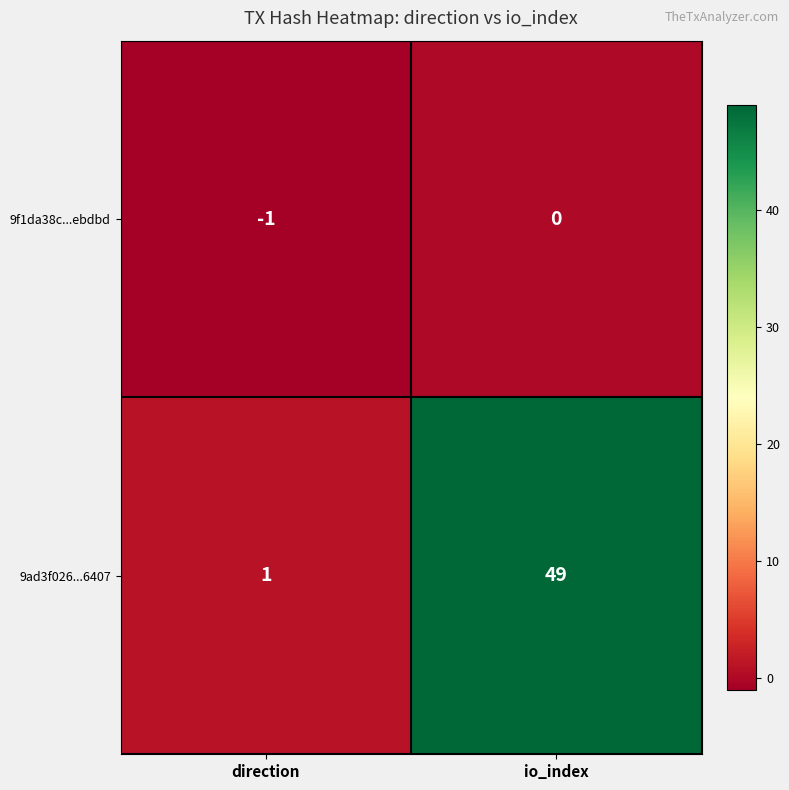

How many distinct data groups are displayed?

2